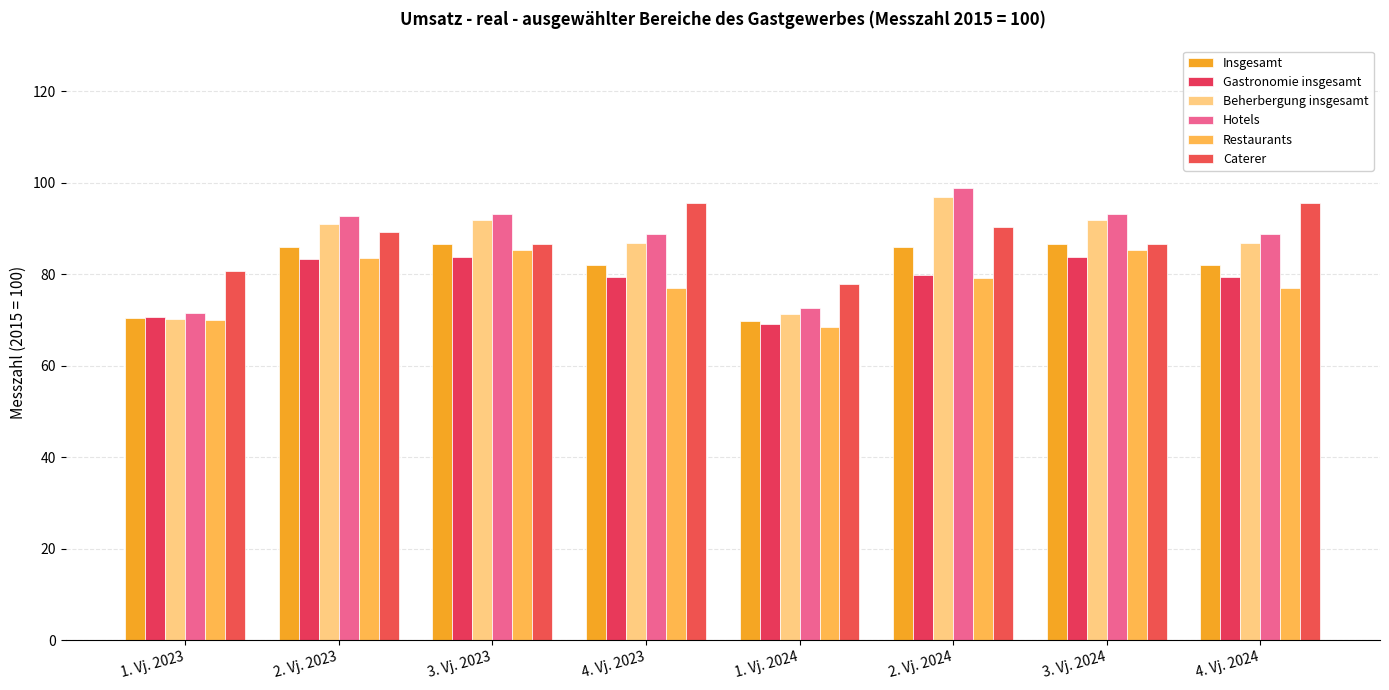

How many data points in Beherbergung insgesamt are less than 90?

4